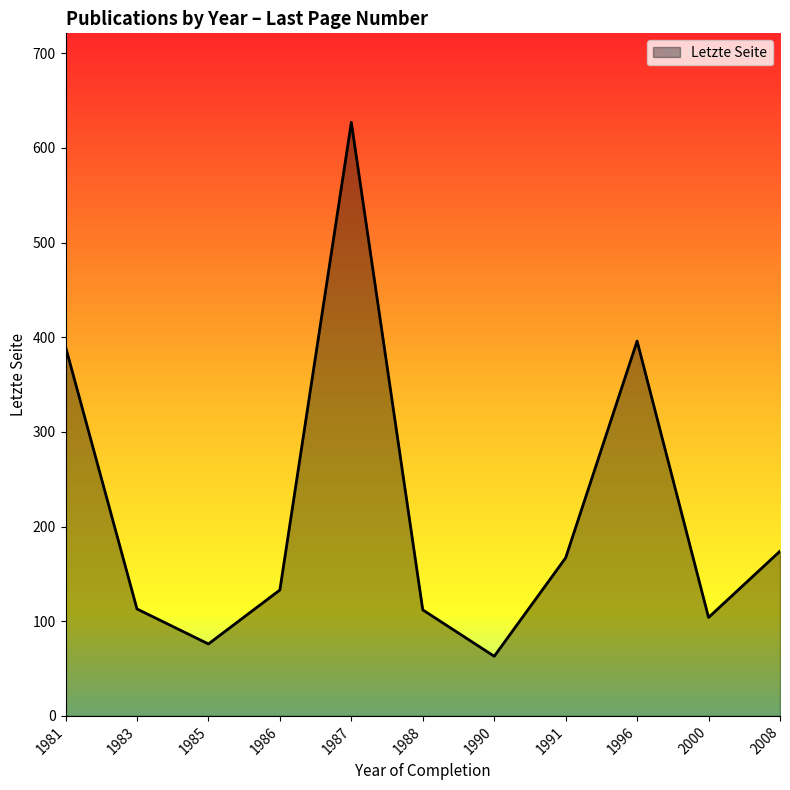

What is the difference between the maximum and minimum values?

564